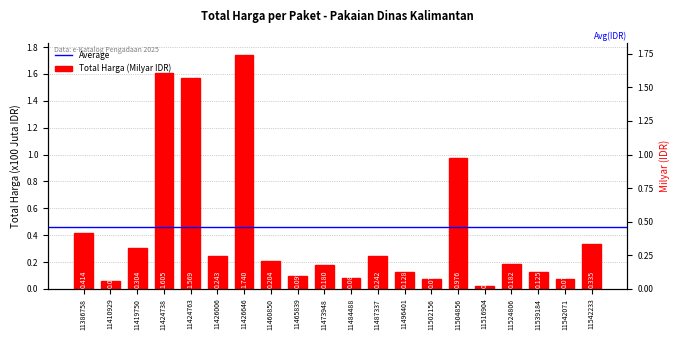

Is it true that the value at 11504856 is 1.0?

True